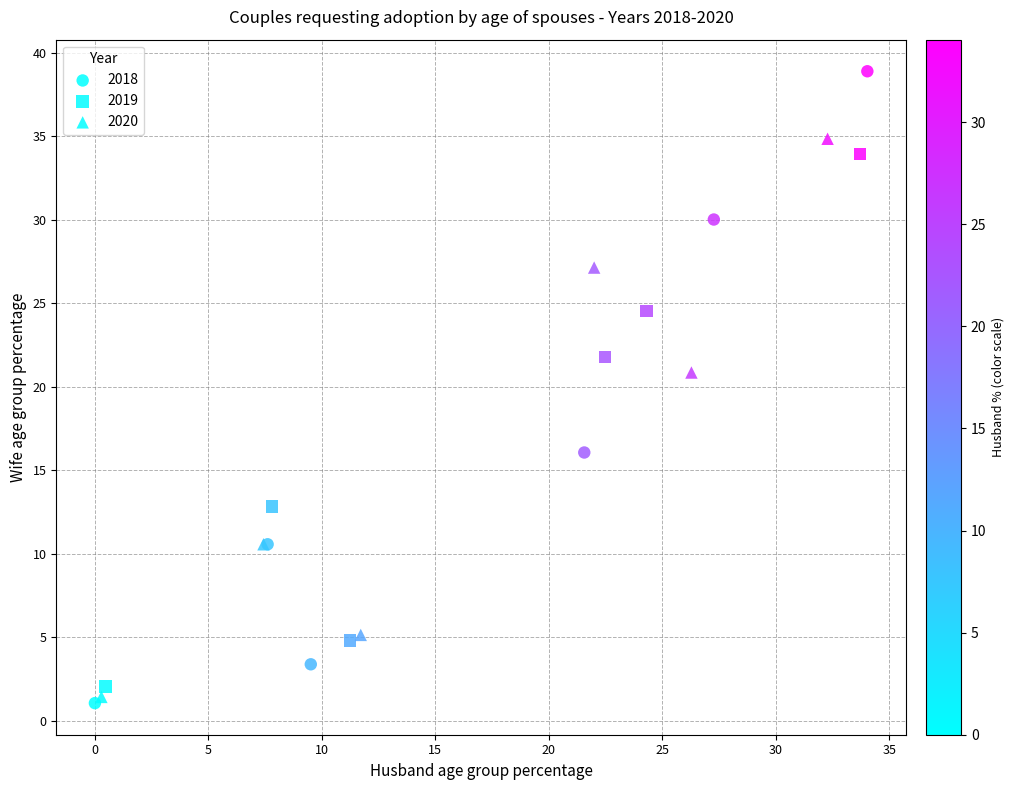

Which series reaches the maximum Y coordinate?

2018